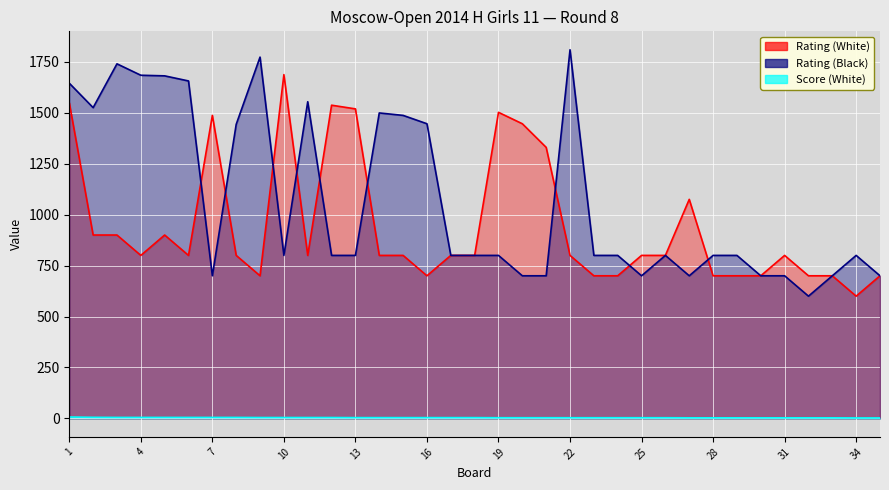

Which category has the highest value in the Score (White) series?

1